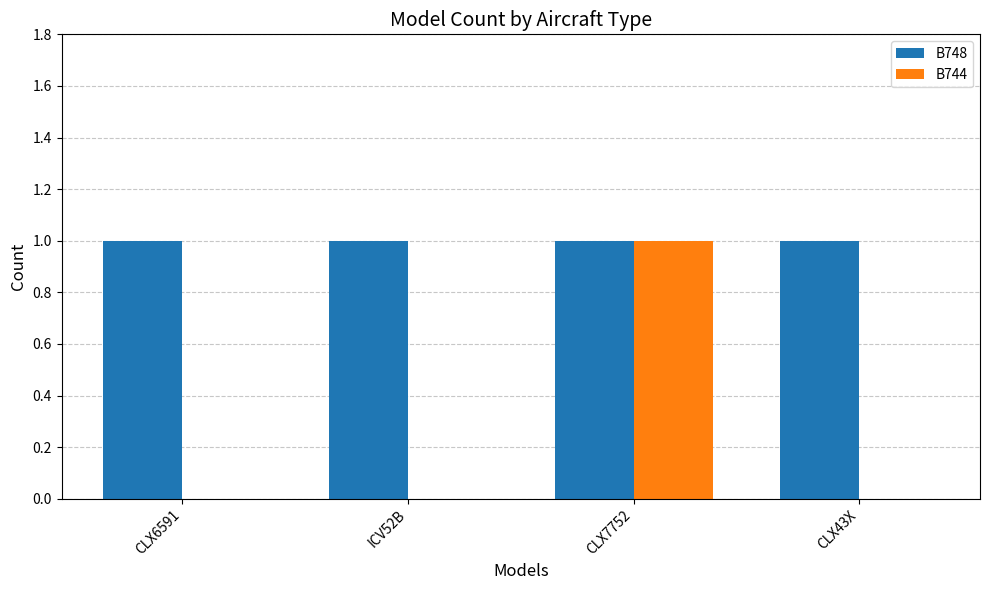

Between ICV52B and CLX7752, which series saw the biggest shift?

B744